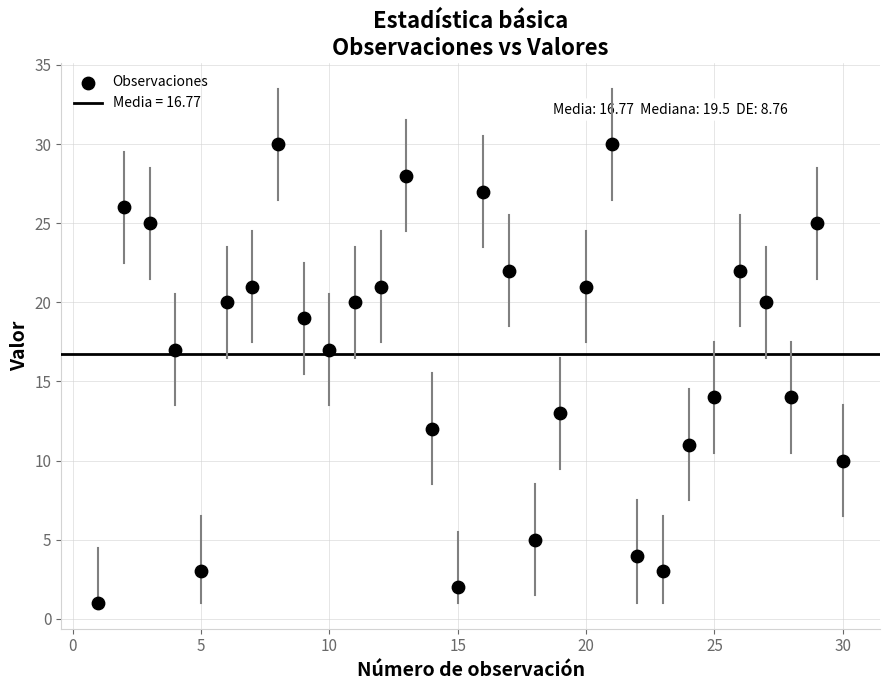

What is the range of Y values (max minus min)?

29